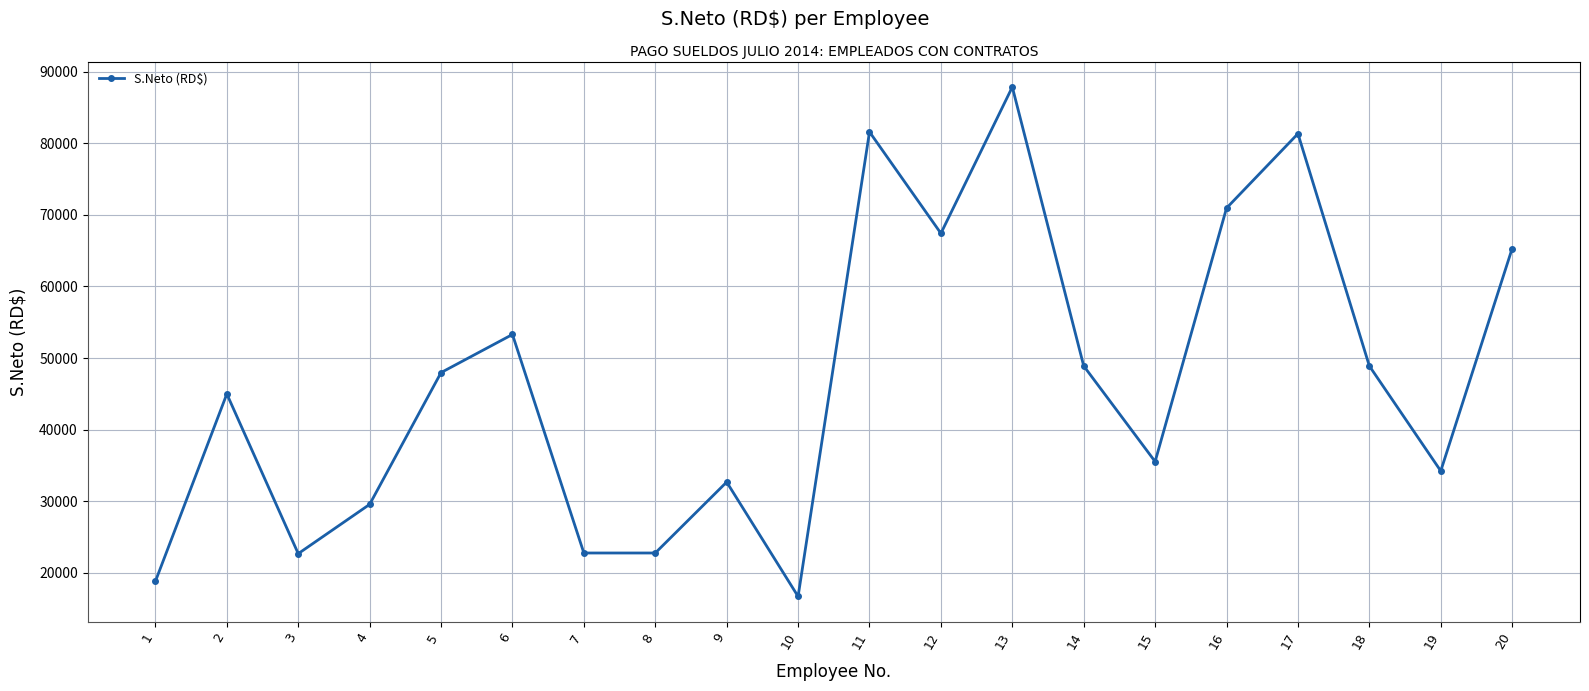

What is the difference between the maximum and second lowest values?

69048.2